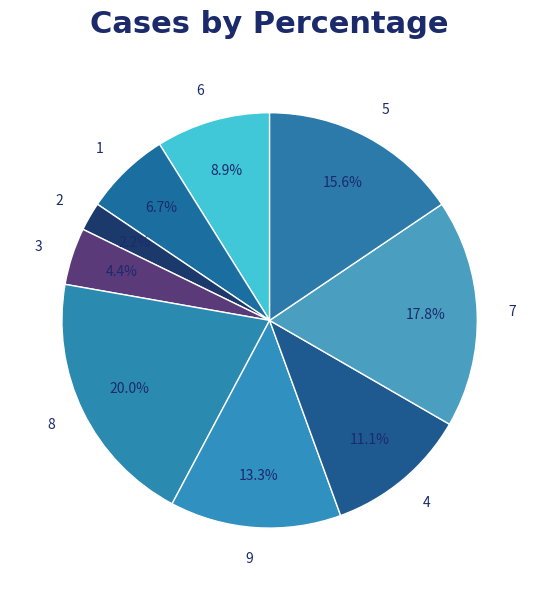

How much of the chart is everything except 1?

93.3%